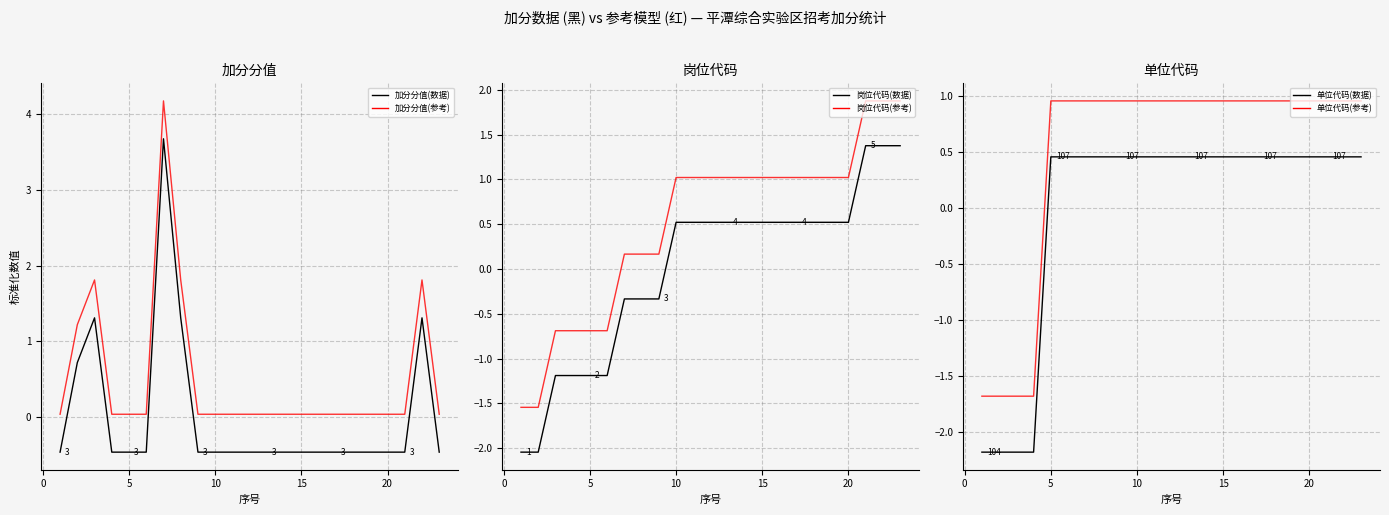

Does the chart have visible grid lines?

Yes